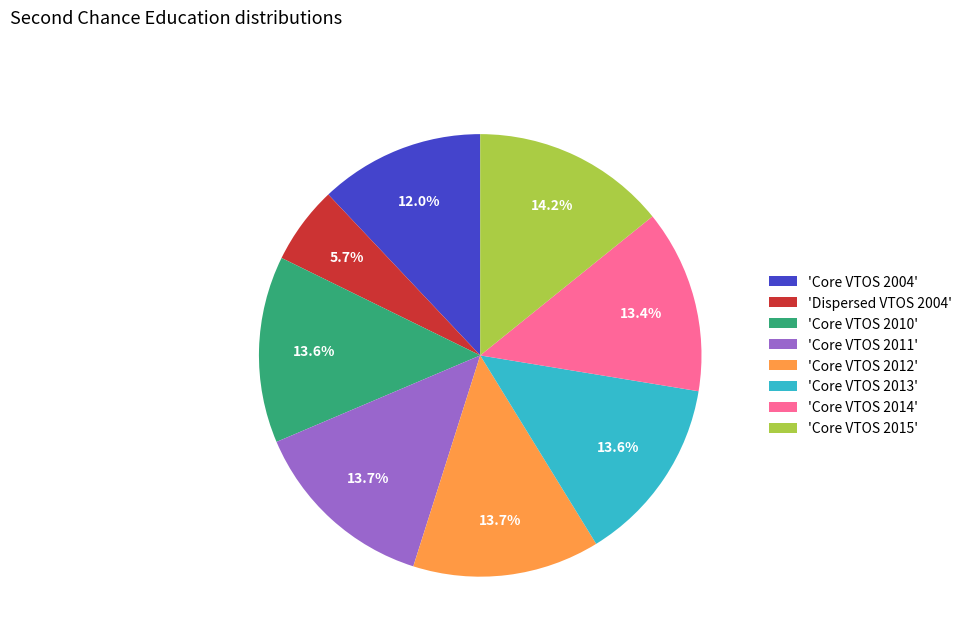

To the nearest percent, what is the average slice percentage?

12%